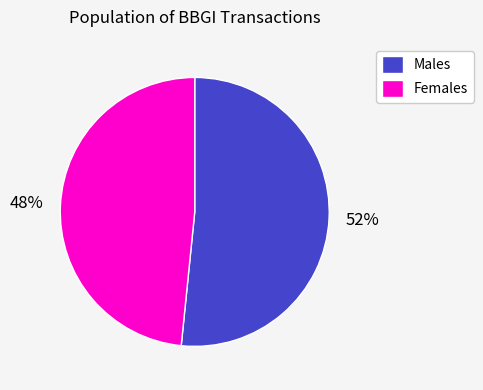

To the nearest percent, what percentage of the pie is Females?

48%